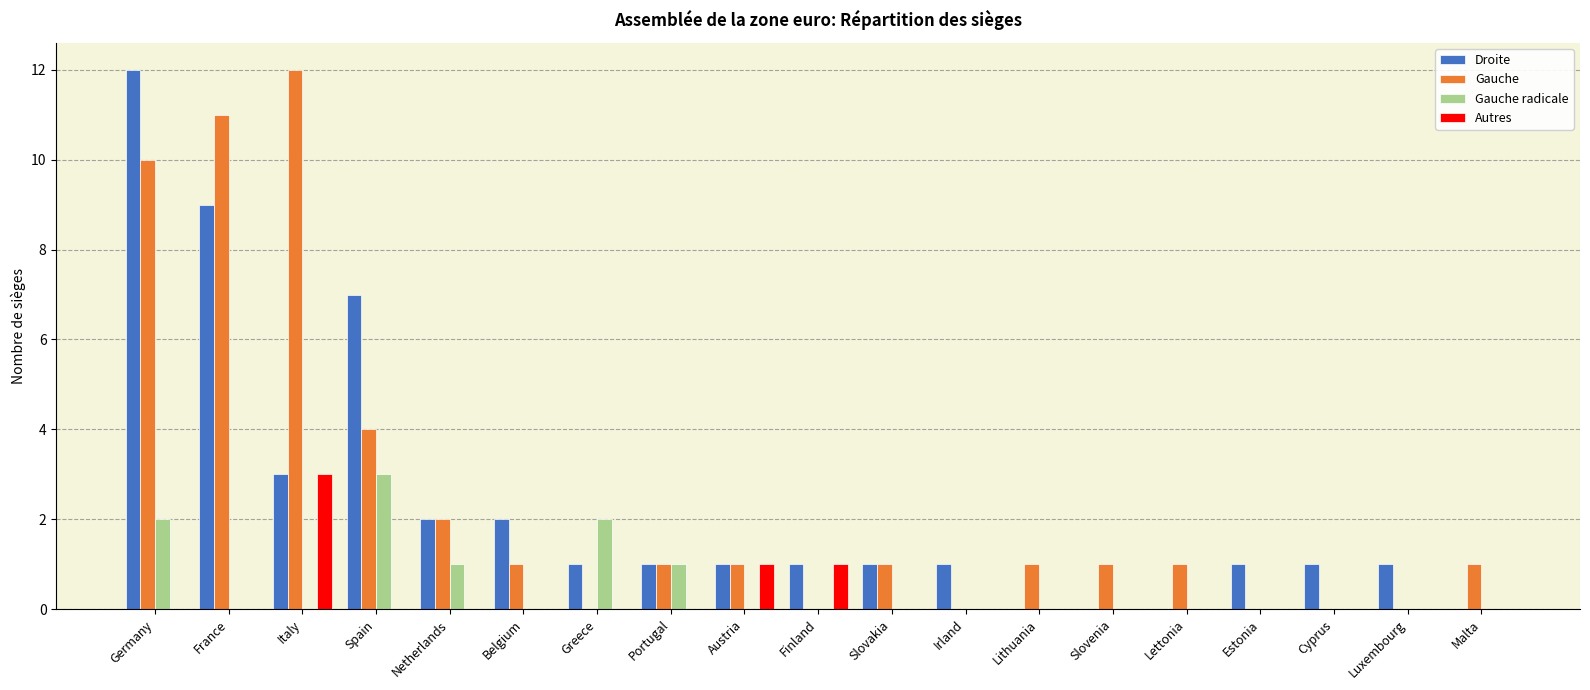

Where is Droite nearest to the value 6?

Spain